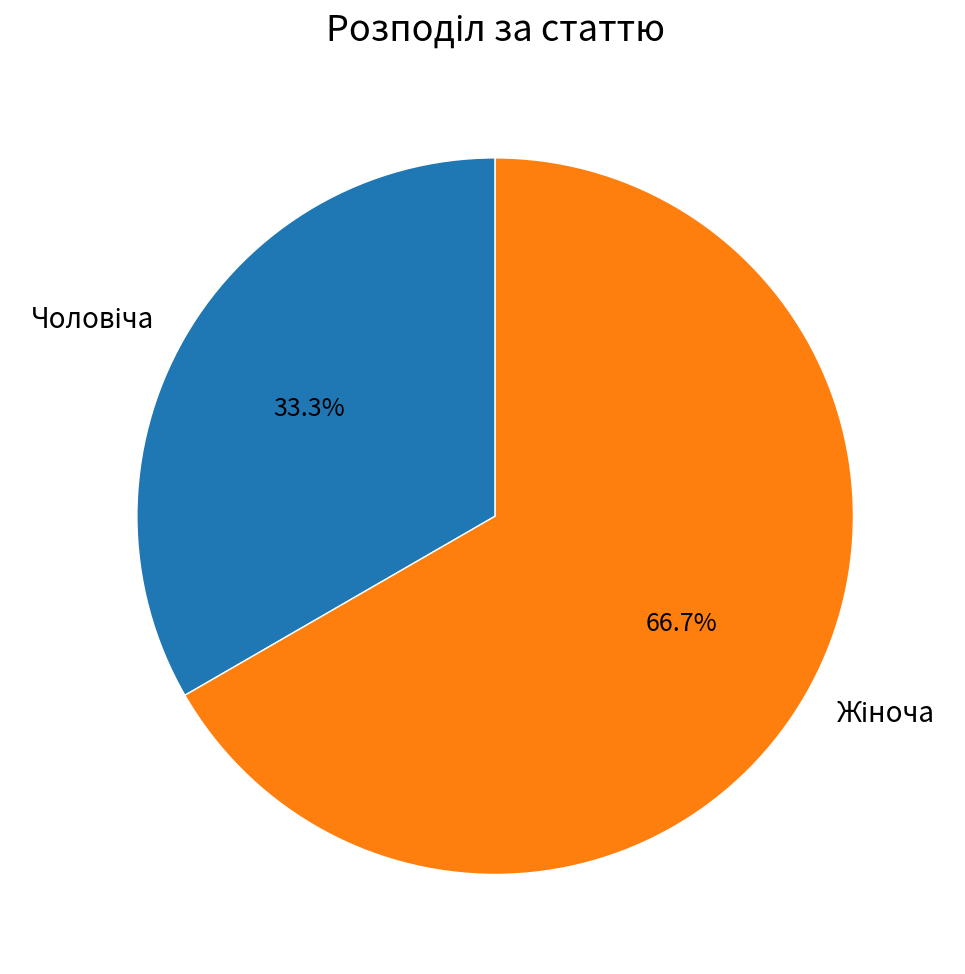

To the nearest percent, what is the average slice percentage?

50%